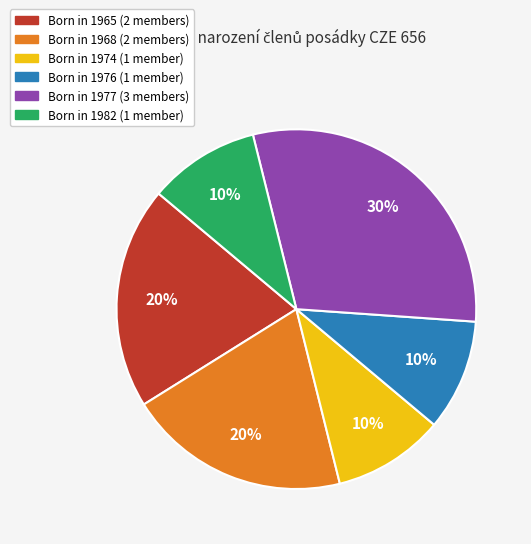

To the nearest percent, what is the average slice percentage?

17%